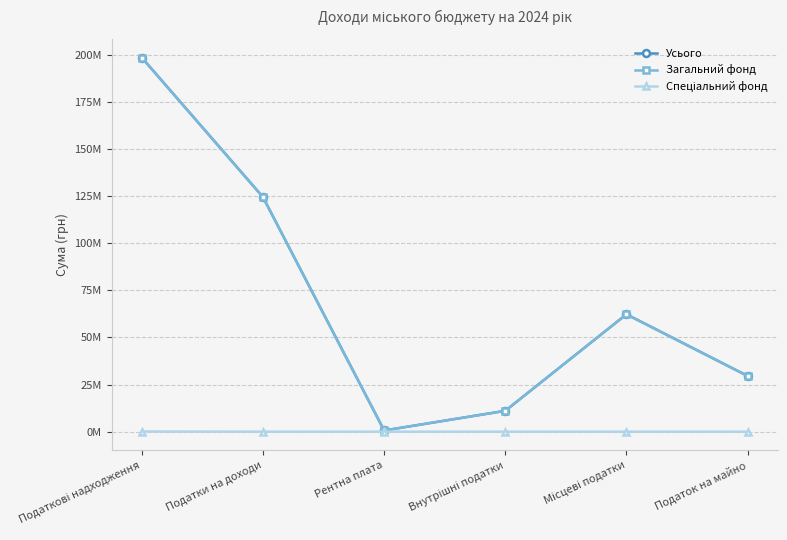

Is it true that Спеціальний фонд equals 54641 at Рентна плата?

False